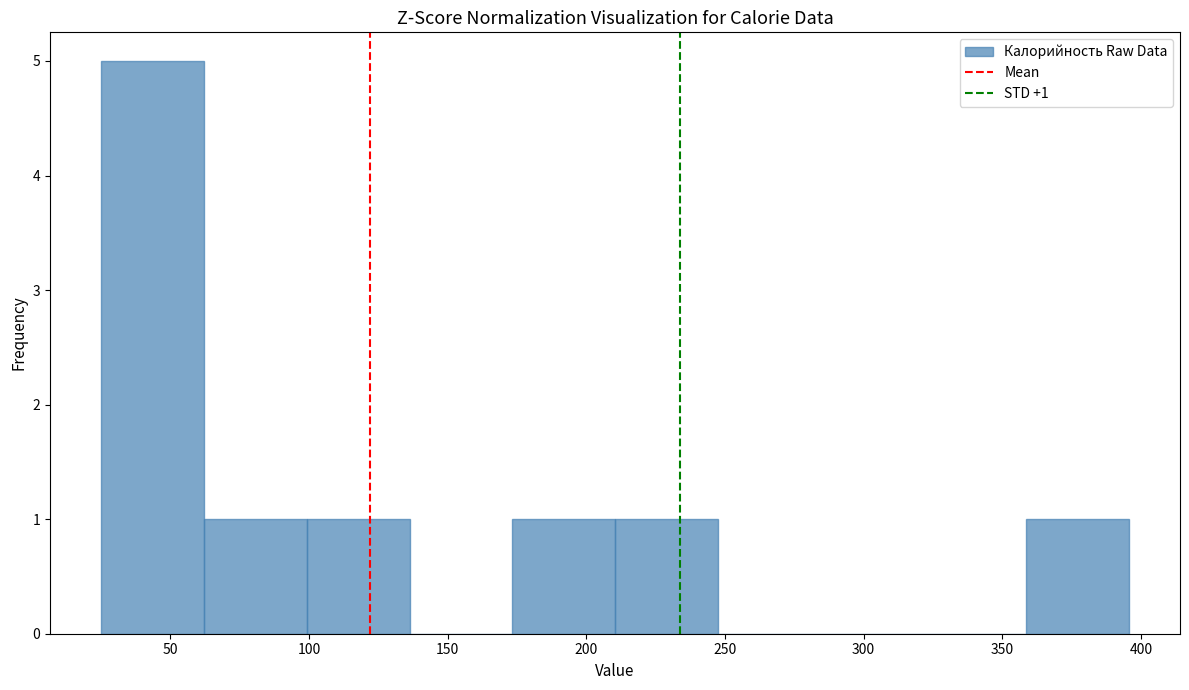

Which range on the x-axis has the tallest bar?

25 to 60